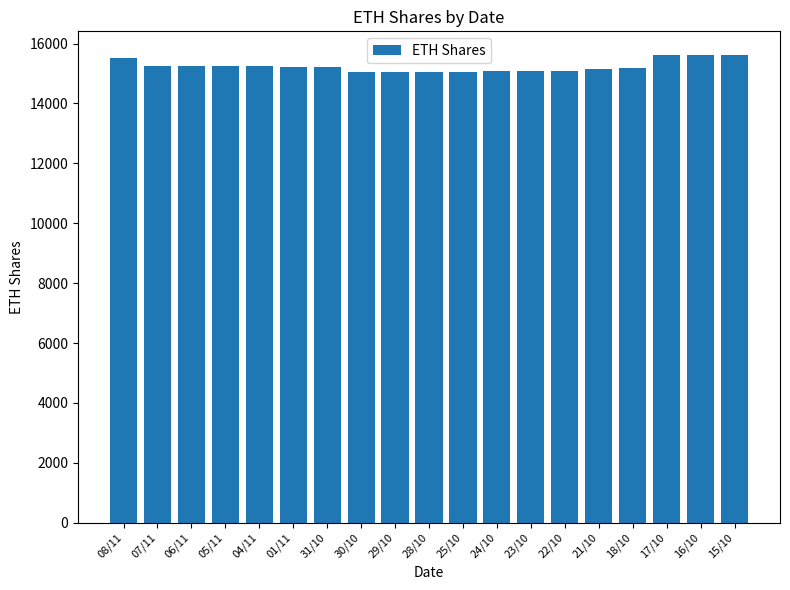

What is the average value?

15240.8